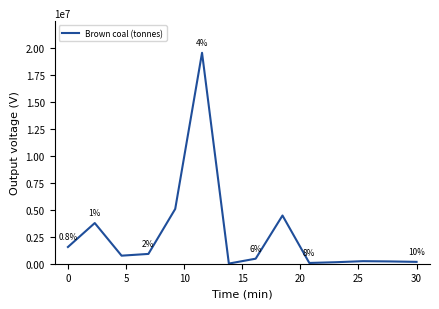

What is the difference between the maximum and minimum values?

19499488